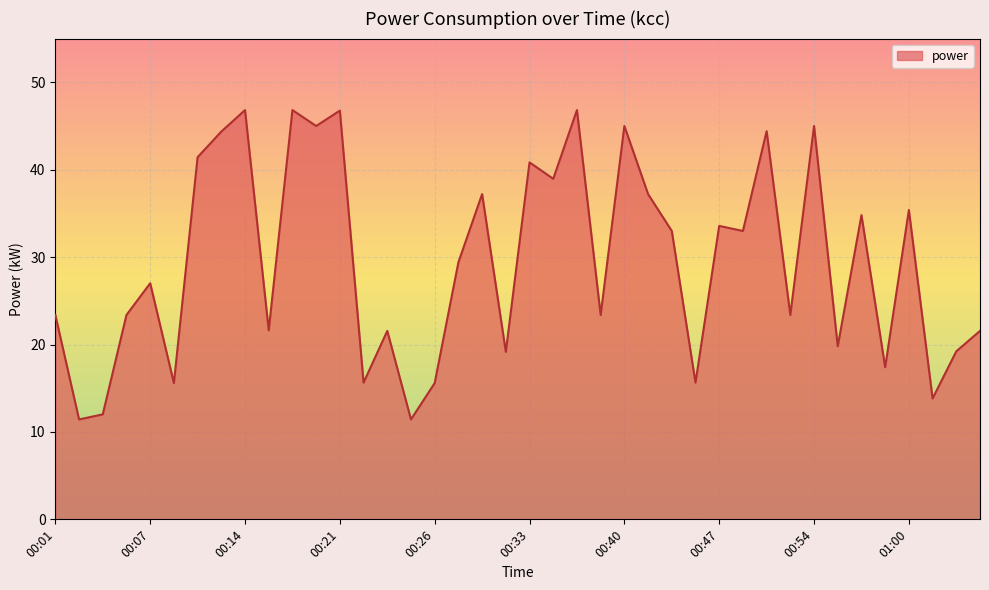

How many interior local valleys (lower than both neighbors) does the data have?

15